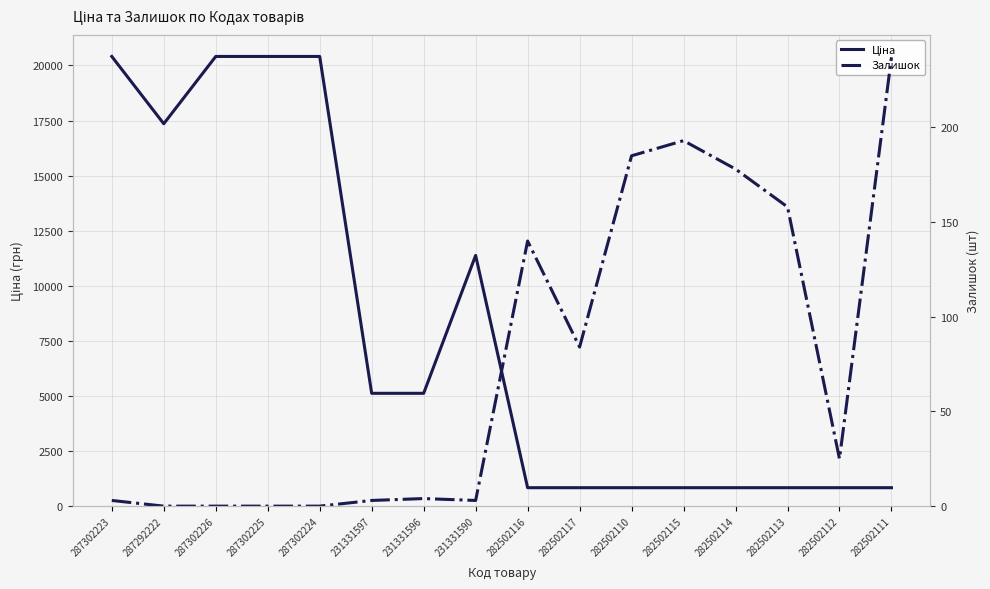

Which has a higher value, 287302223 or 287302224?

287302223